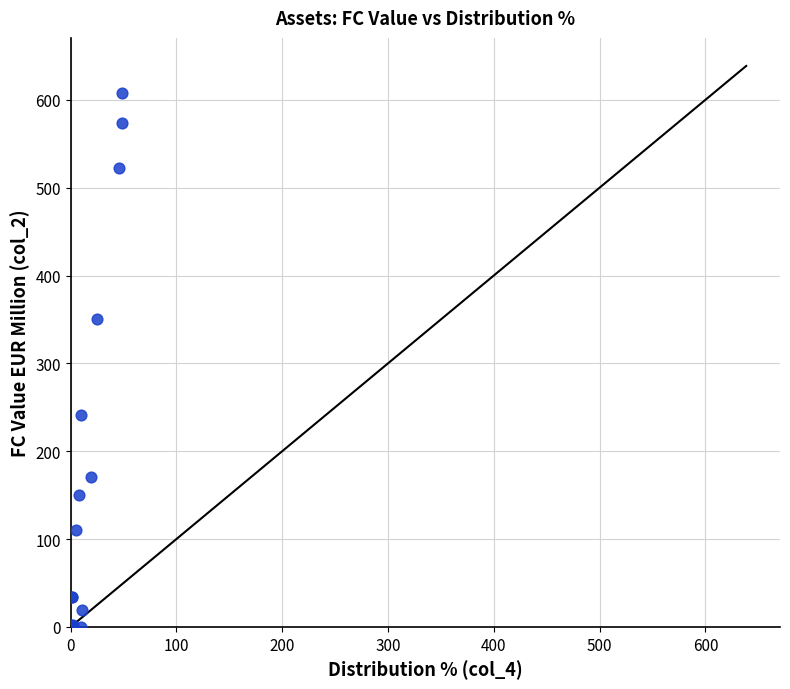

What Y value in the scatter plot is closest to 304?

350.9